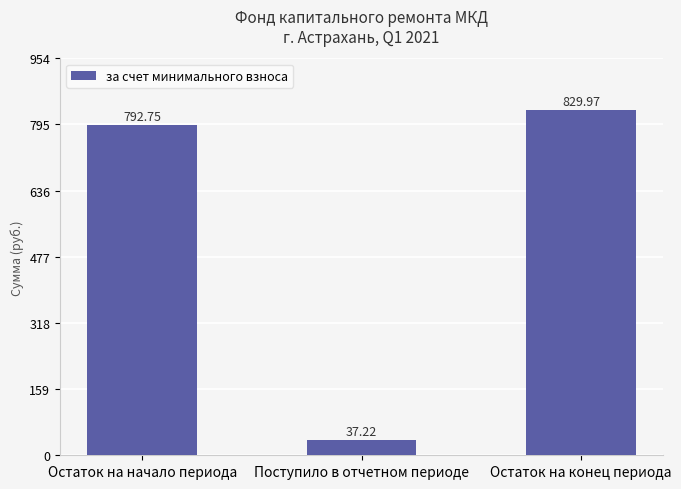

What is the label of the 2nd bar from the left?

Поступило в отчетном периоде